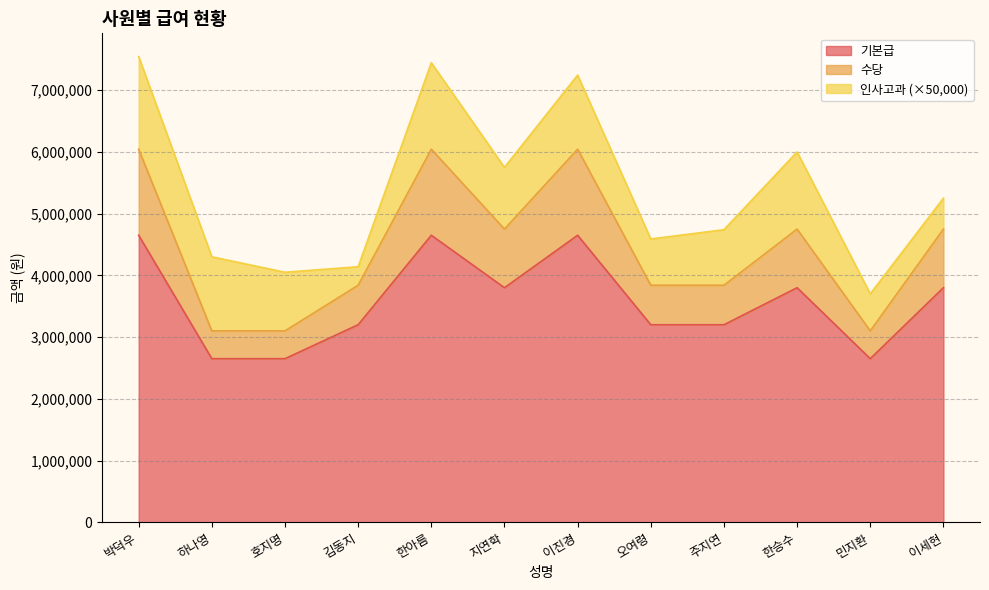

The 수당 series shows 4750000 at 이세현. True or false?

True